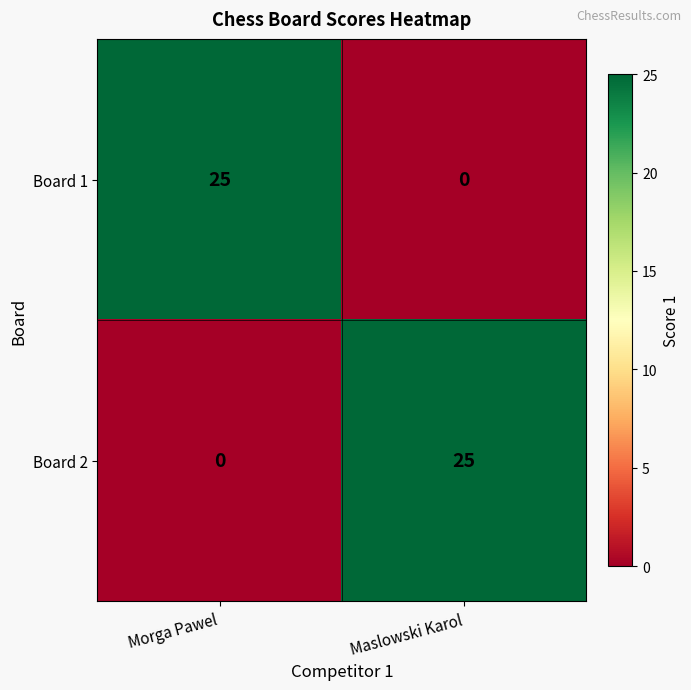

What is the sum of all Board 1 values?

25